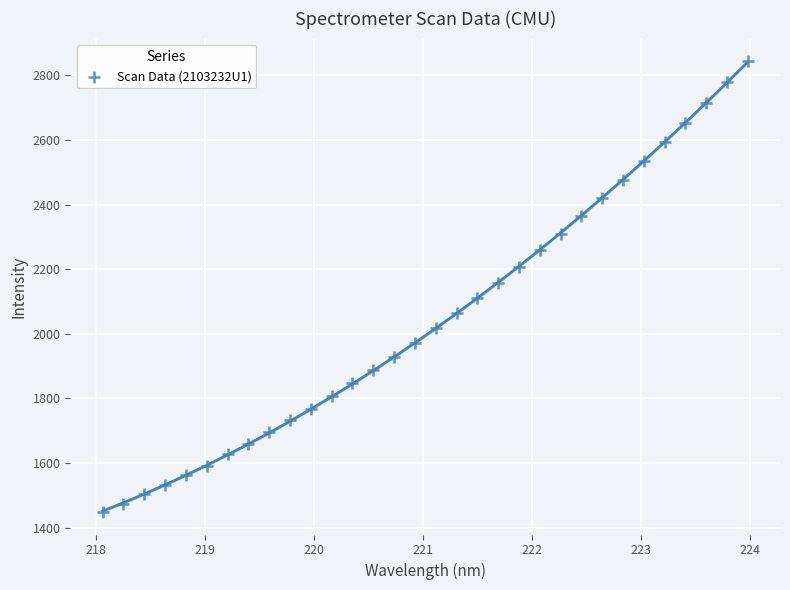

What is the range of X values (max minus min)?

5.9